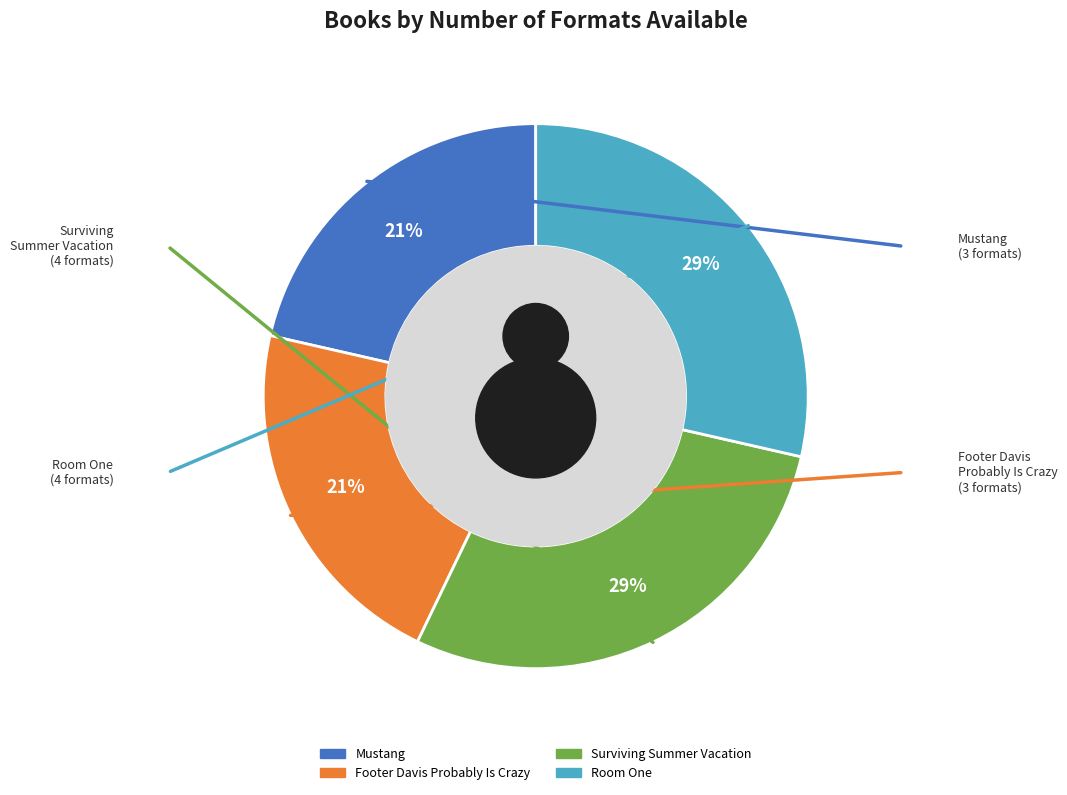

Rank the categories by value from highest to lowest.

Surviving Summer Vacation, Room One, Mustang, Footer Davis Probably Is Crazy